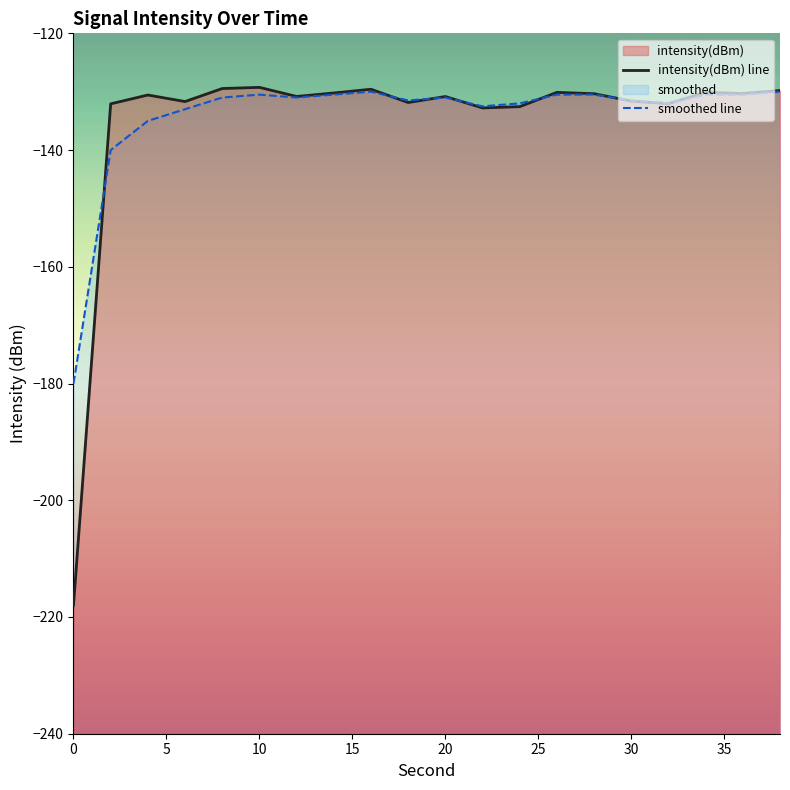

Which series ends up on top after the final intersection of smoothed line and intensity(dBm) line?

intensity(dBm) line